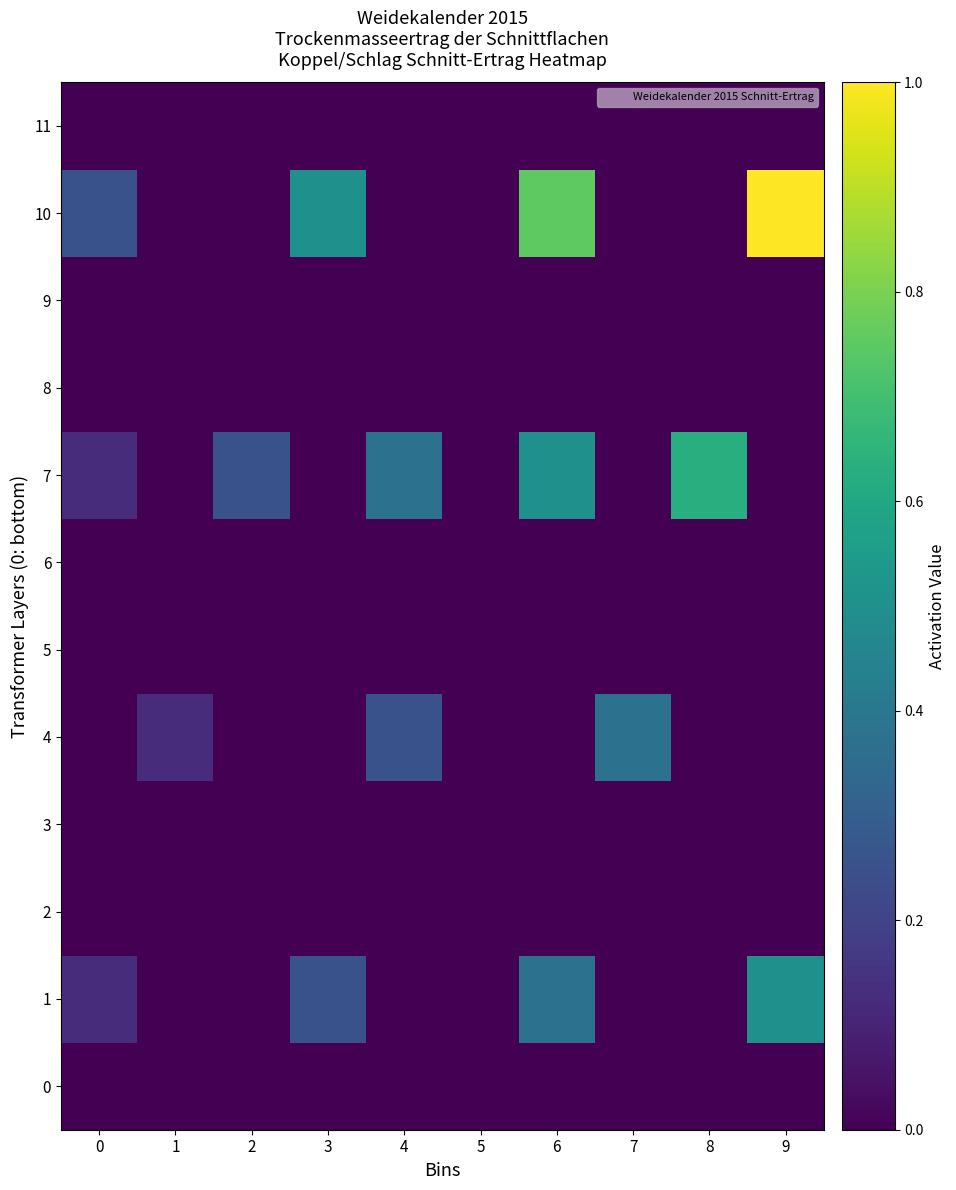

What is the spread (max minus min) of values at 8?

0.6